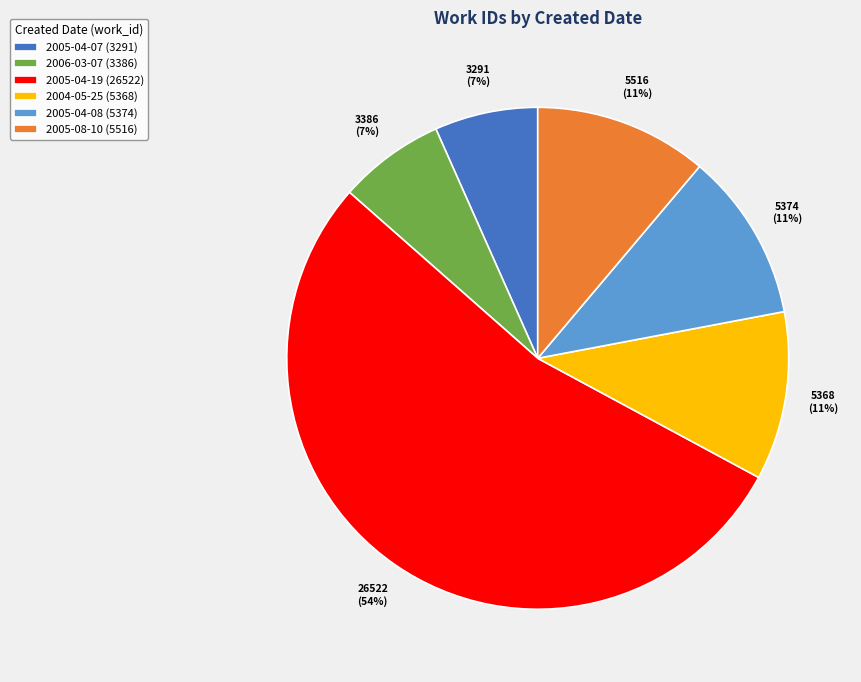

To the nearest percent, what is the difference between the 2005-04-07 (3291) and 2005-04-08 (5374) slice percentages?

4%